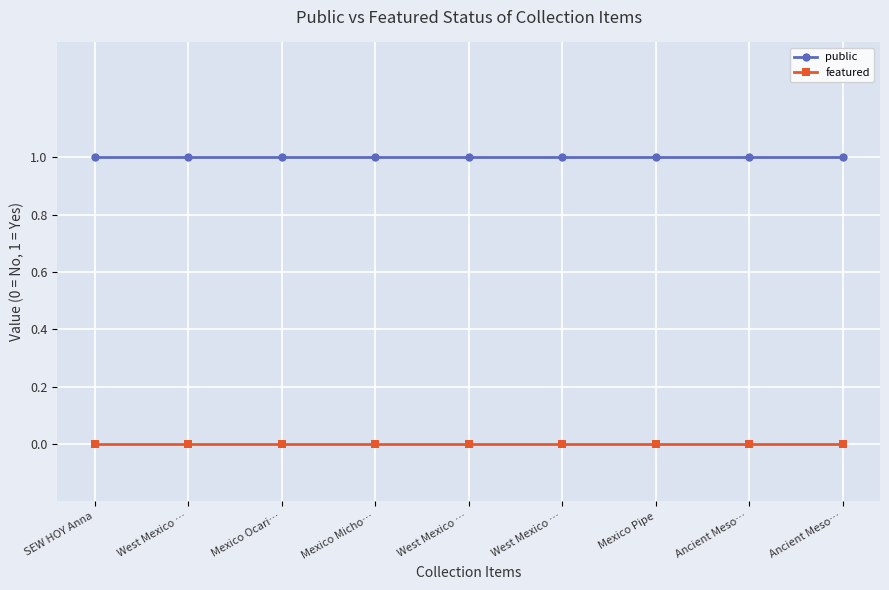

What are all the series names shown in the legend?

public, featured